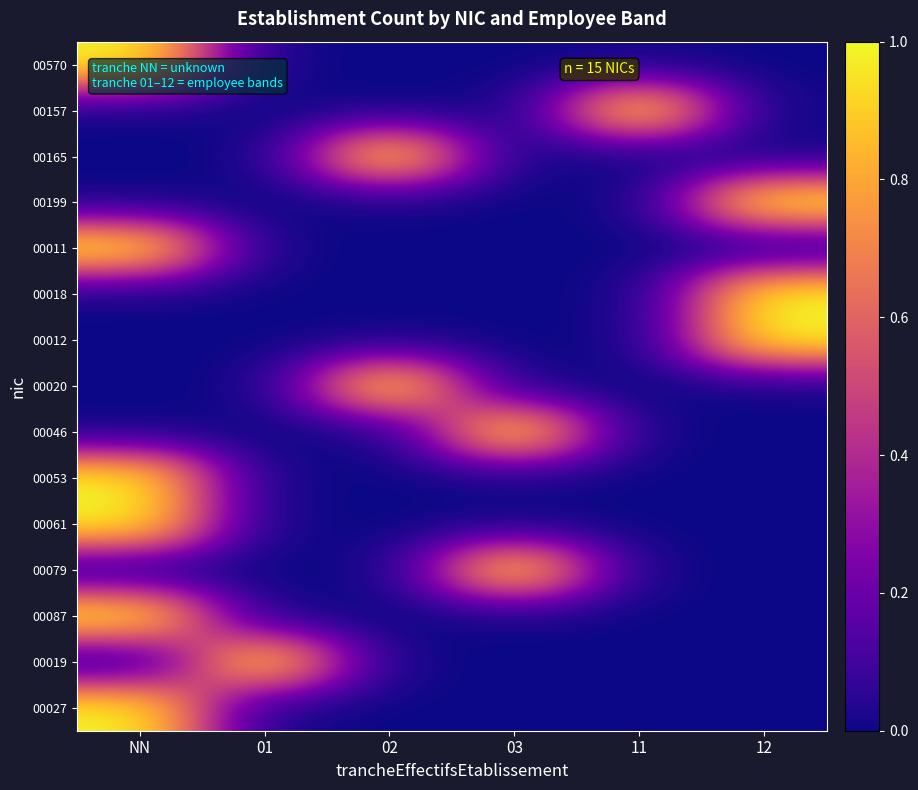

Which series has the widest spread of values?

00570